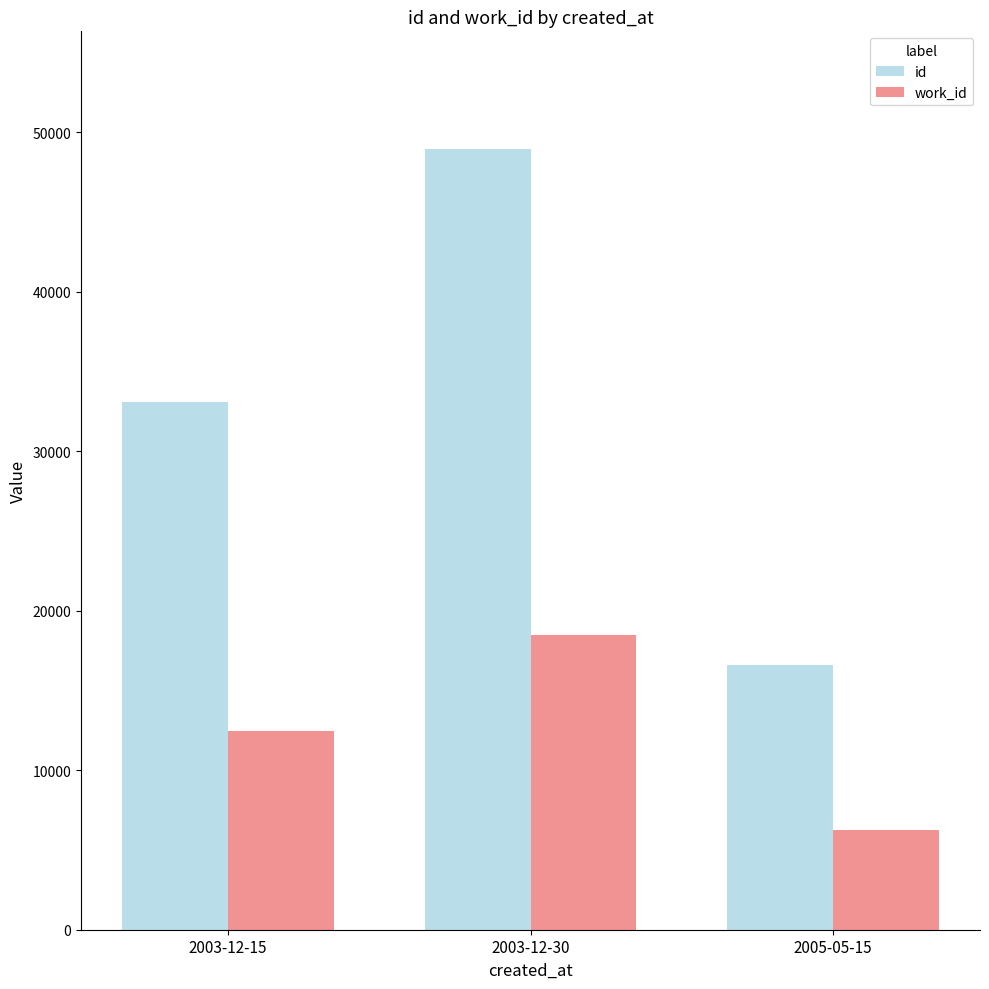

What is the value of the id bar at the 3rd from the left?

16613